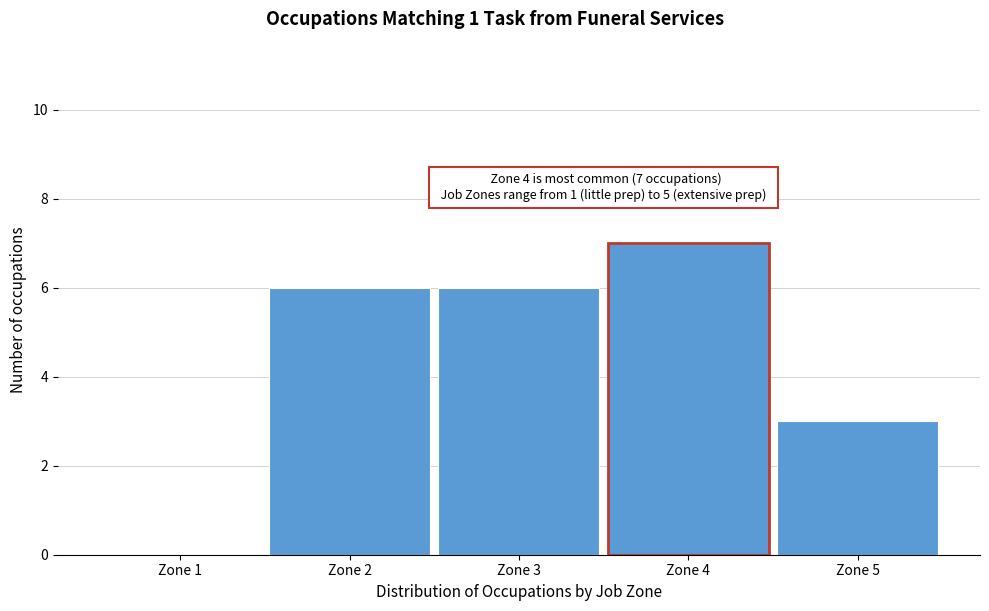

Reading left to right, what are all the values shown in this chart?

Zone 1=0	Zone 2=6	Zone 3=6	Zone 4=7	Zone 5=3